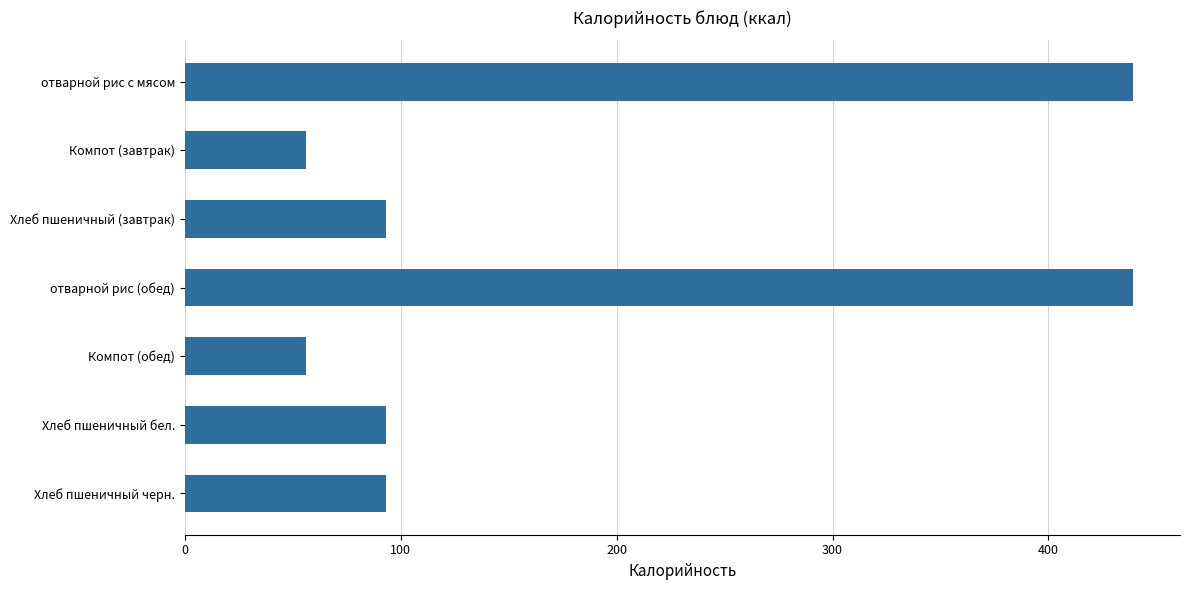

Are the bars horizontal?

Yes